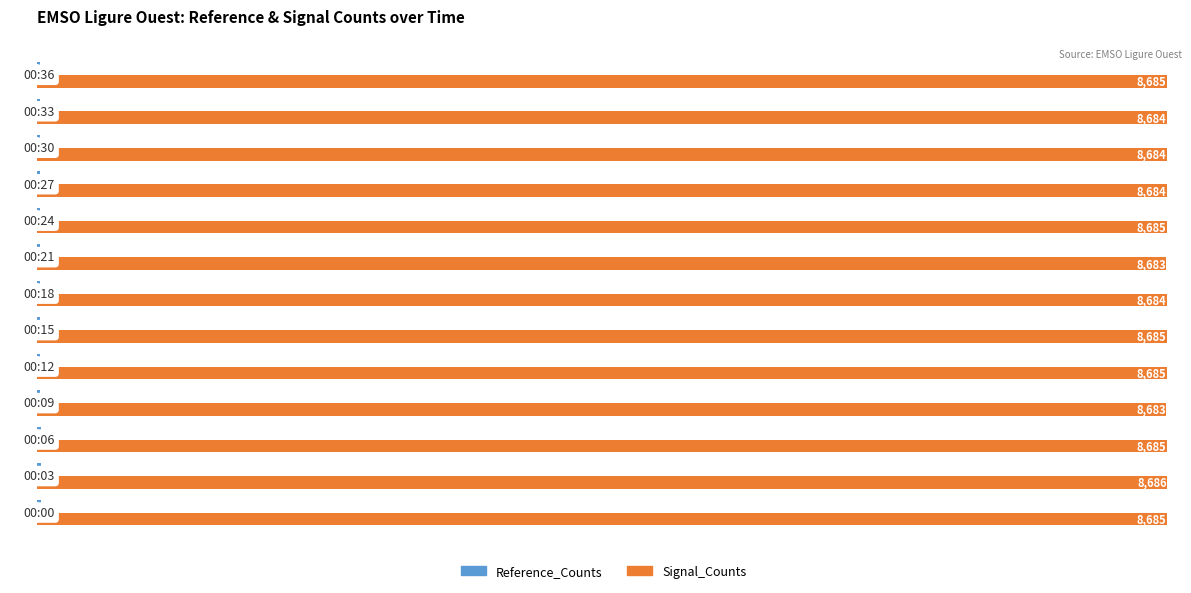

At how many categories does at least one series exceed 7188?

13